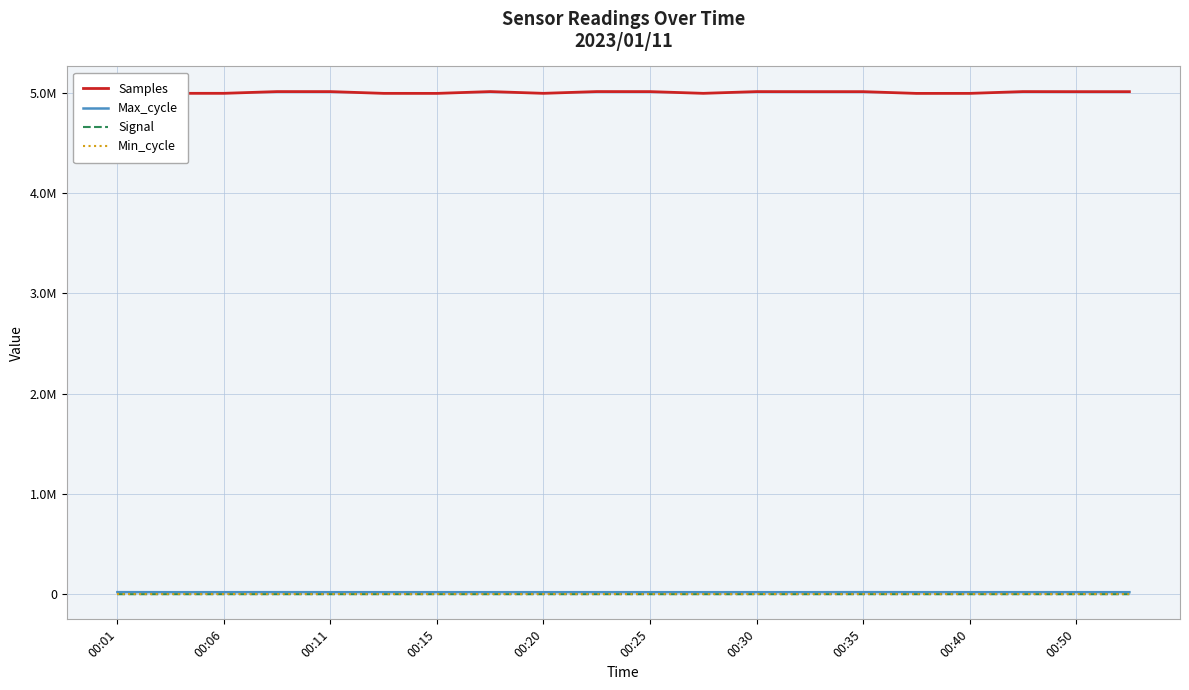

Which label corresponds to the largest value in the chart?

00:50